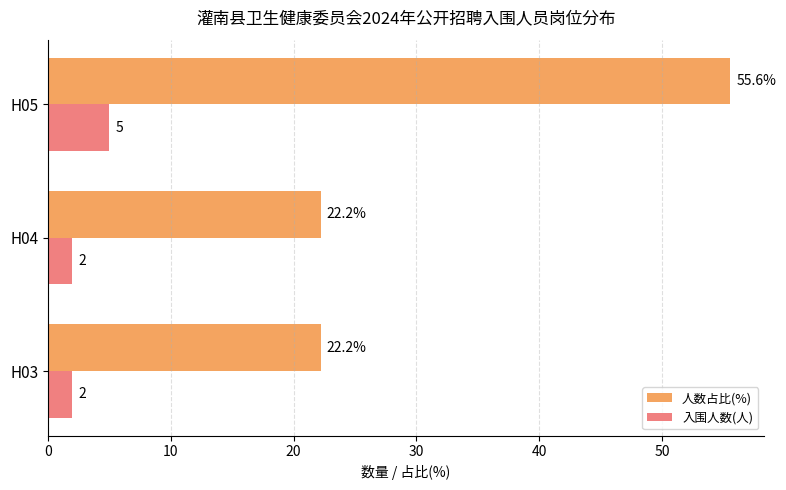

List the series in order of their peak value, highest first.

人数占比(%), 入围人数(人)